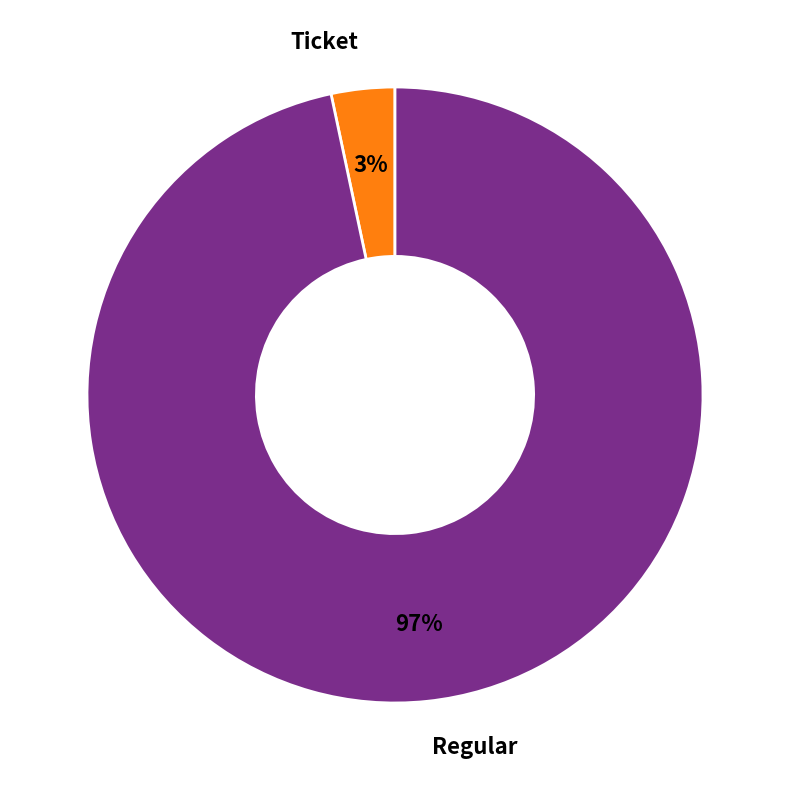

Combined, do Regular and Ticket account for over 50%?

Yes